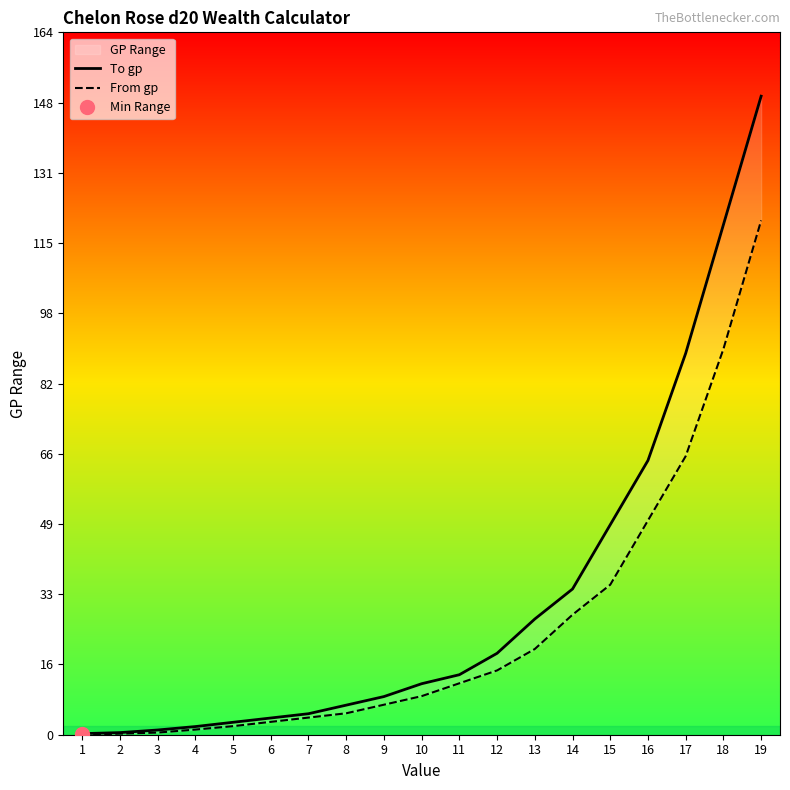

Which series changed the most between 5 and 6?

To gp